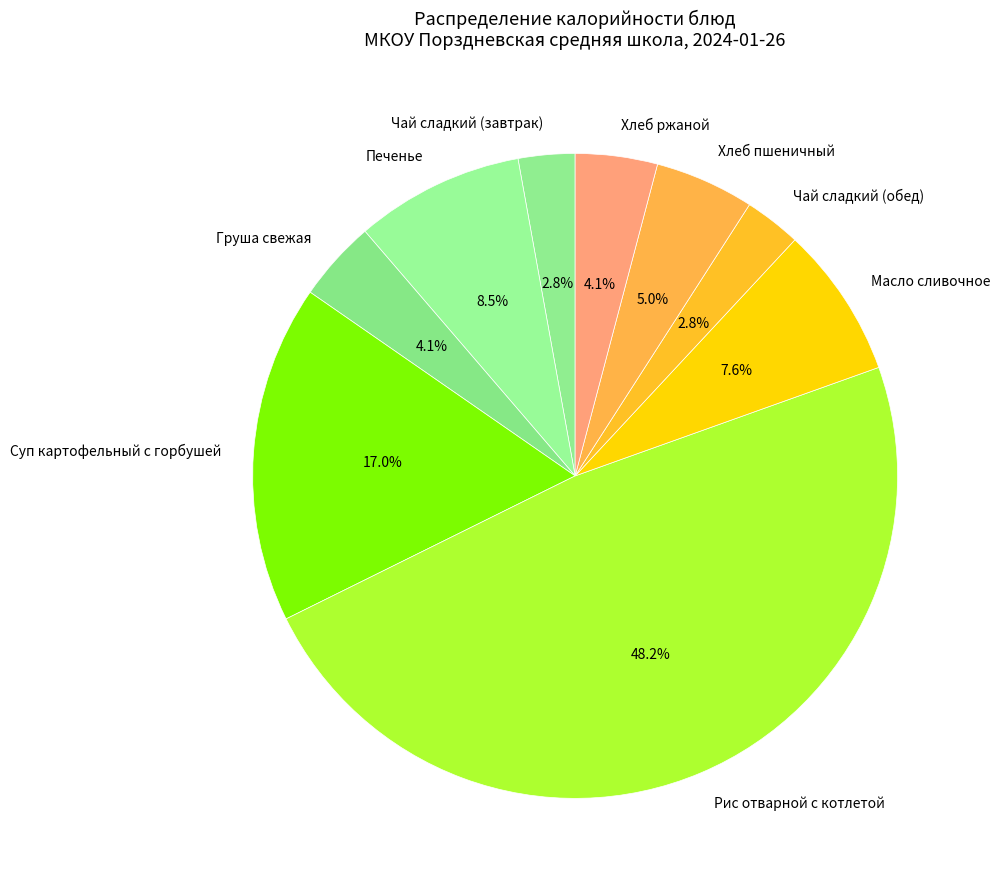

Approximately how many times larger is the value at Рис отварной с котлетой compared to Печенье?

5.7